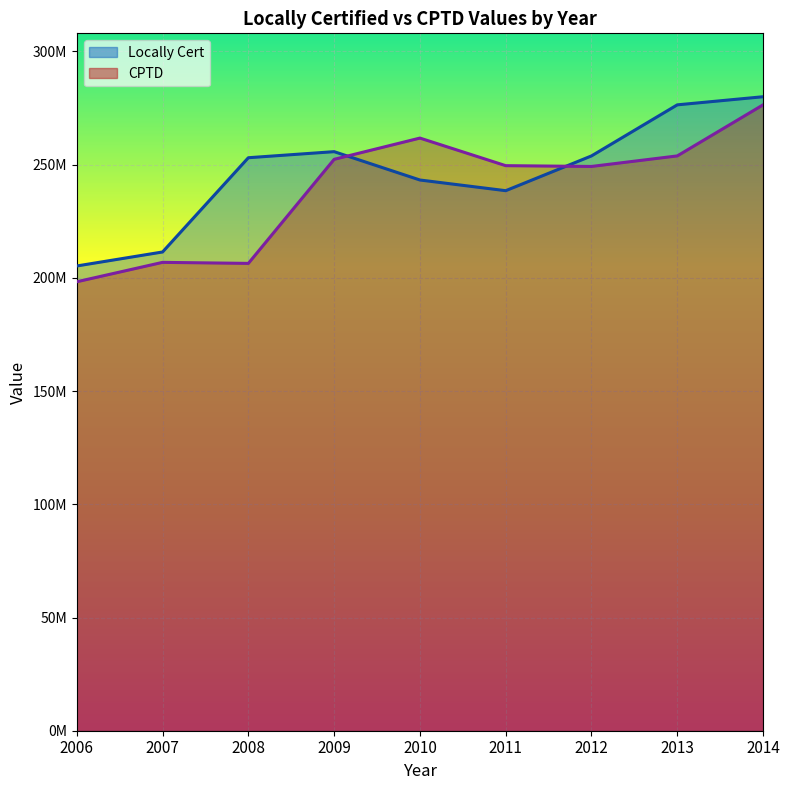

In CPTD, how many points are lower than both neighbors (excluding endpoints)?

2